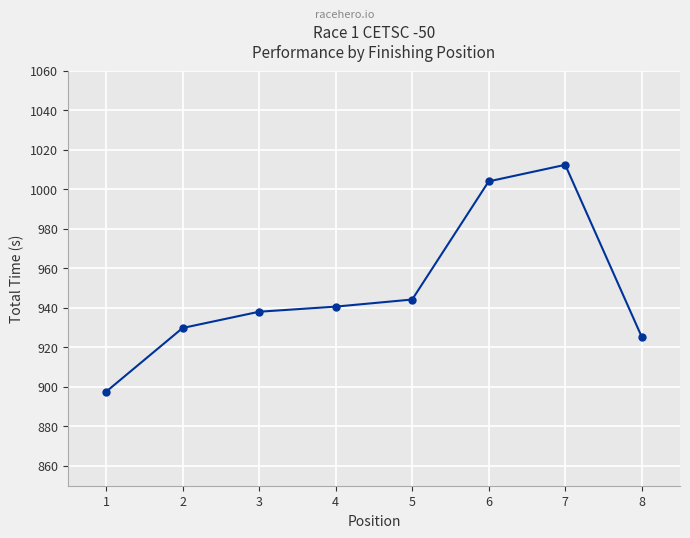

List the labels in order of value, smallest first.

1, 8, 2, 3, 4, 5, 6, 7